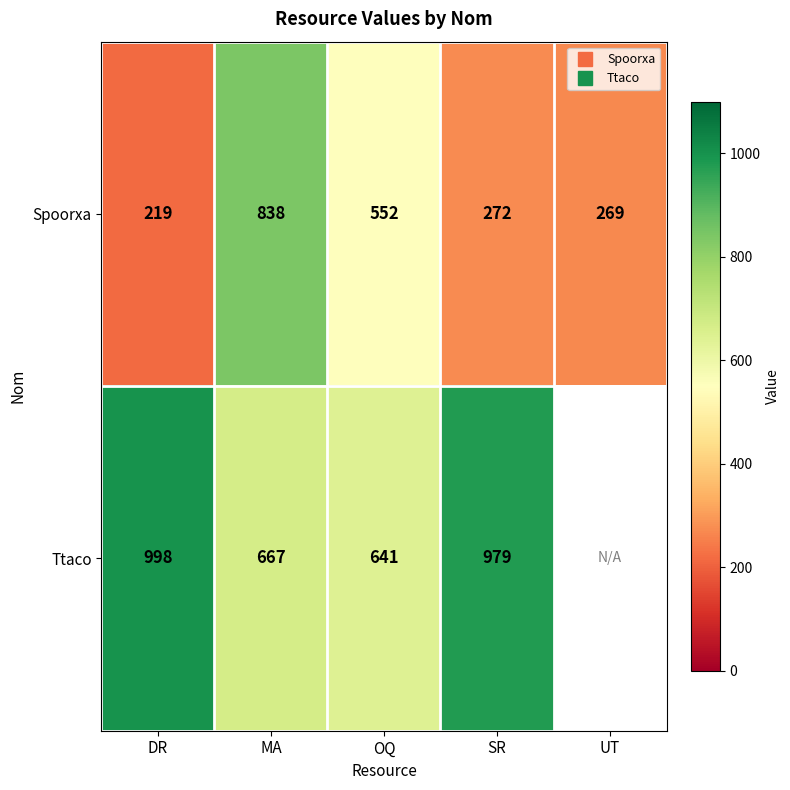

True or false: Ttaco has a value of 392.9 at MA.

False